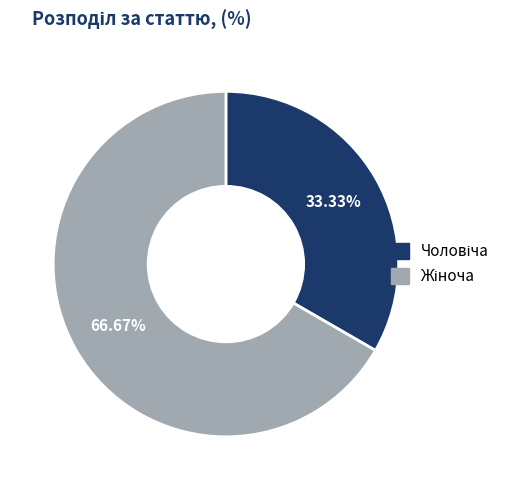

Is there any slice that represents more than half of the pie?

Yes